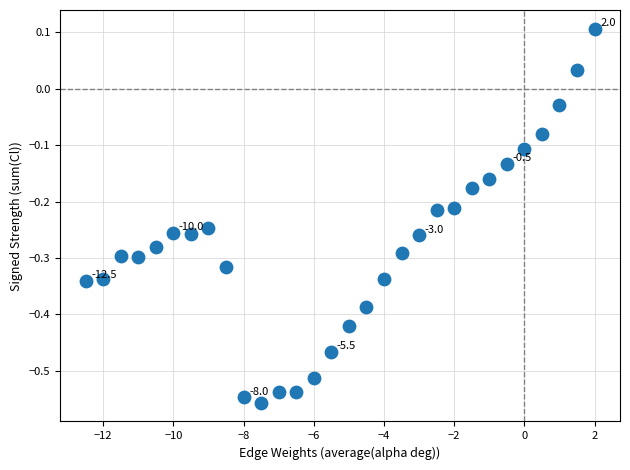

What is the range of Y values (max minus min)?

0.7